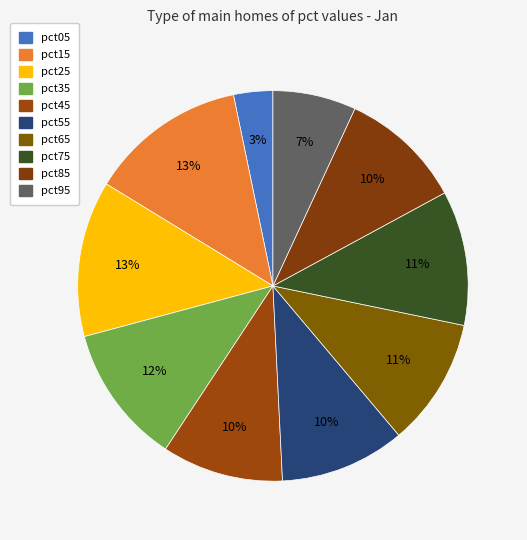

Combined, what portion of the pie is pct35 and pct75?

22.7%